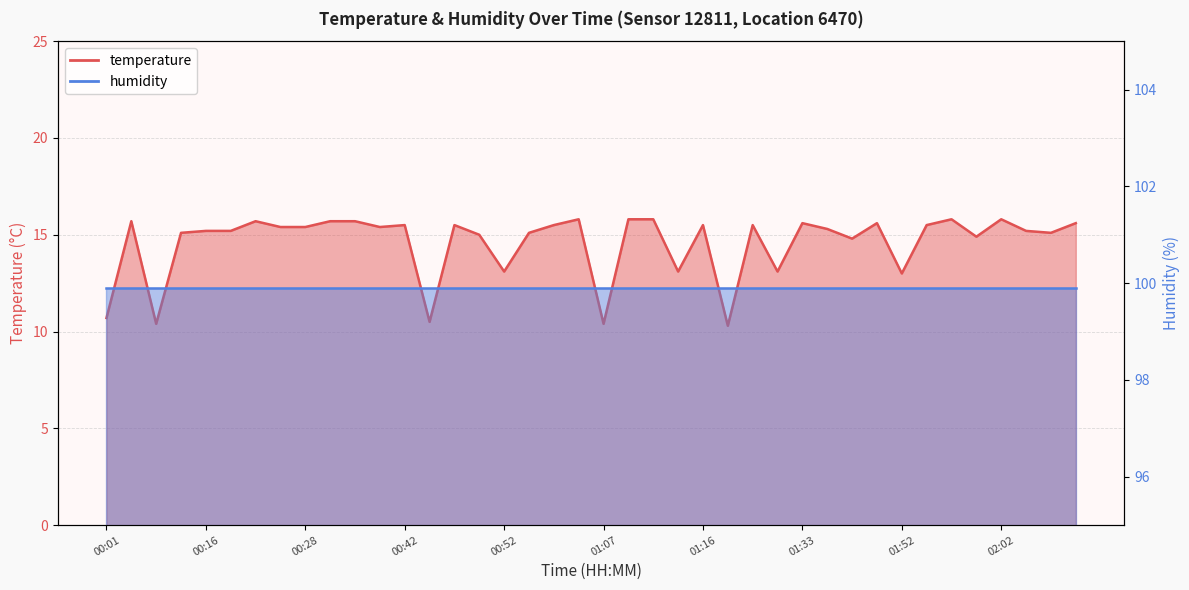

What is the value of the 3rd point from the left?

10.4